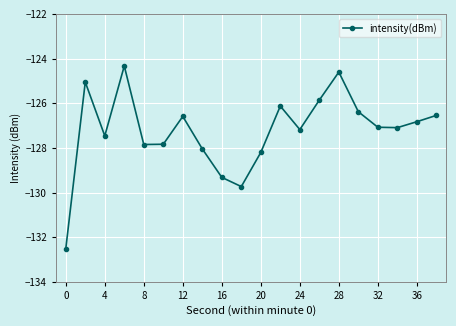

What is the difference between the maximum and minimum values?

8.2